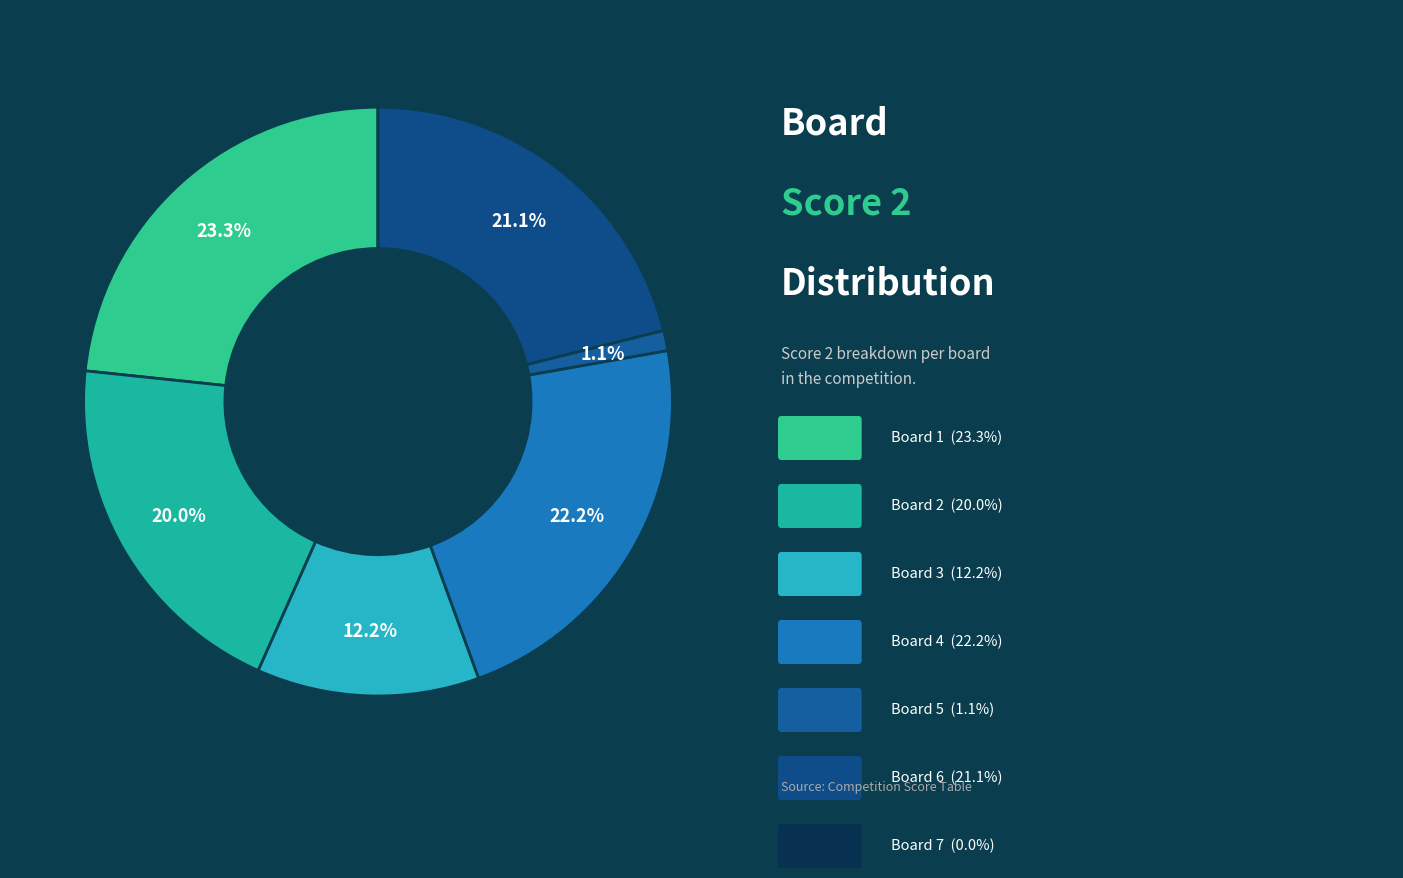

Rank the categories by value from highest to lowest.

Board 1, Board 4, Board 6, Board 2, Board 3, Board 5, Board 7